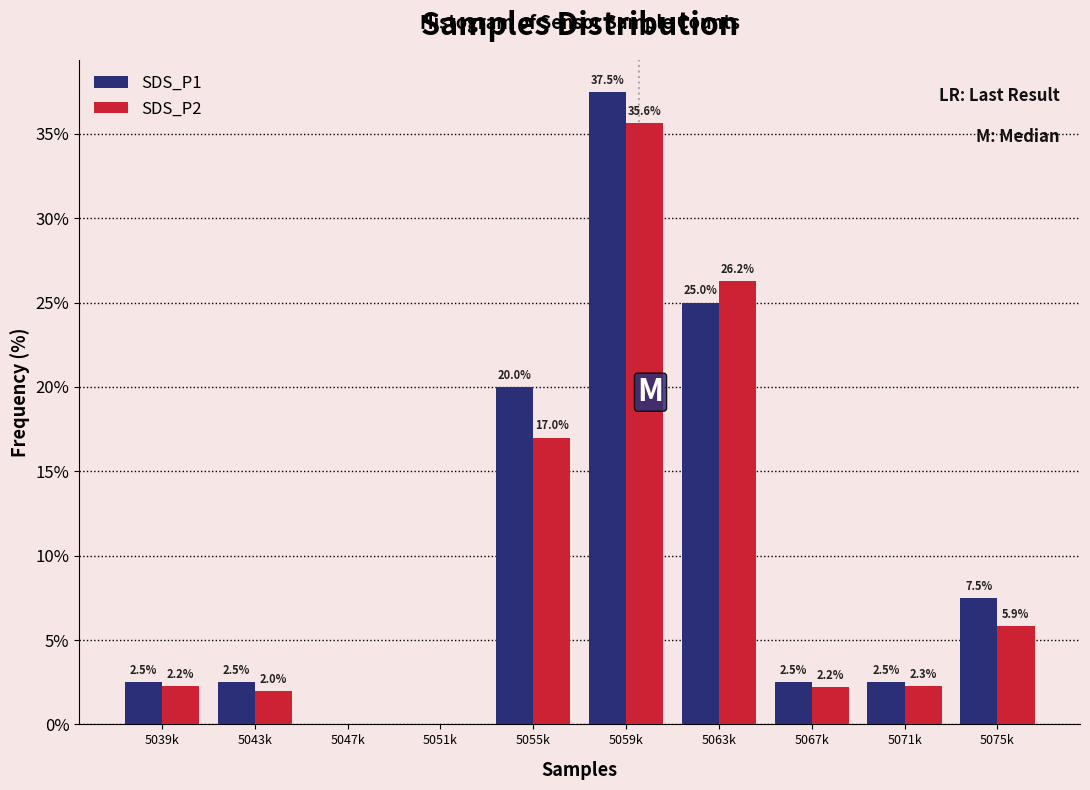

What is the sum of the SDS_P2 values at 5067k and 5051k?

2.2